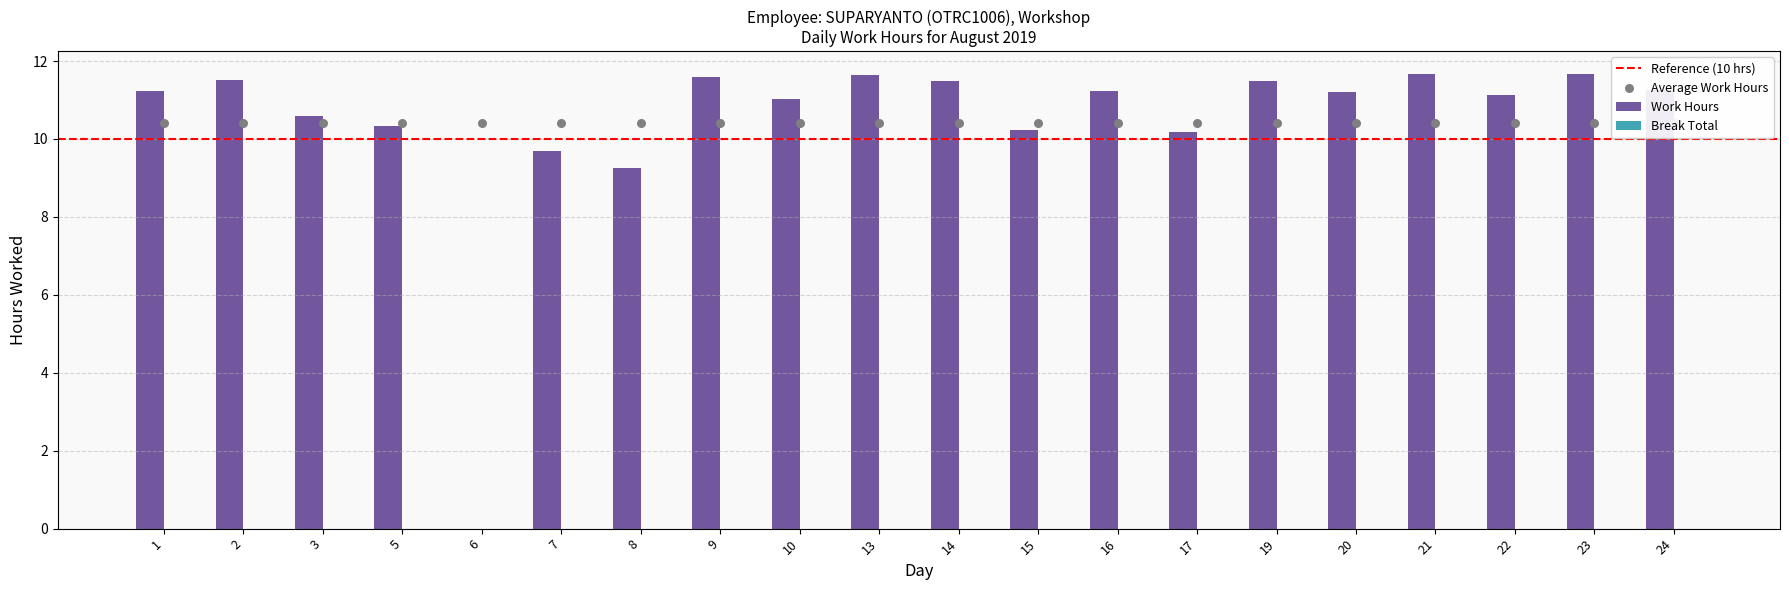

What is the ratio of the value at 22 to the value at 17?

1.1